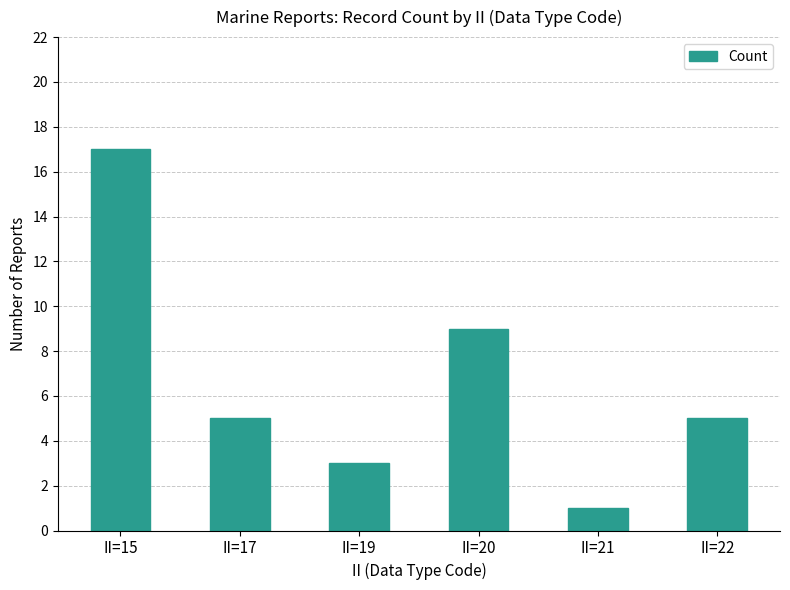

How many categories are shown in the chart?

6